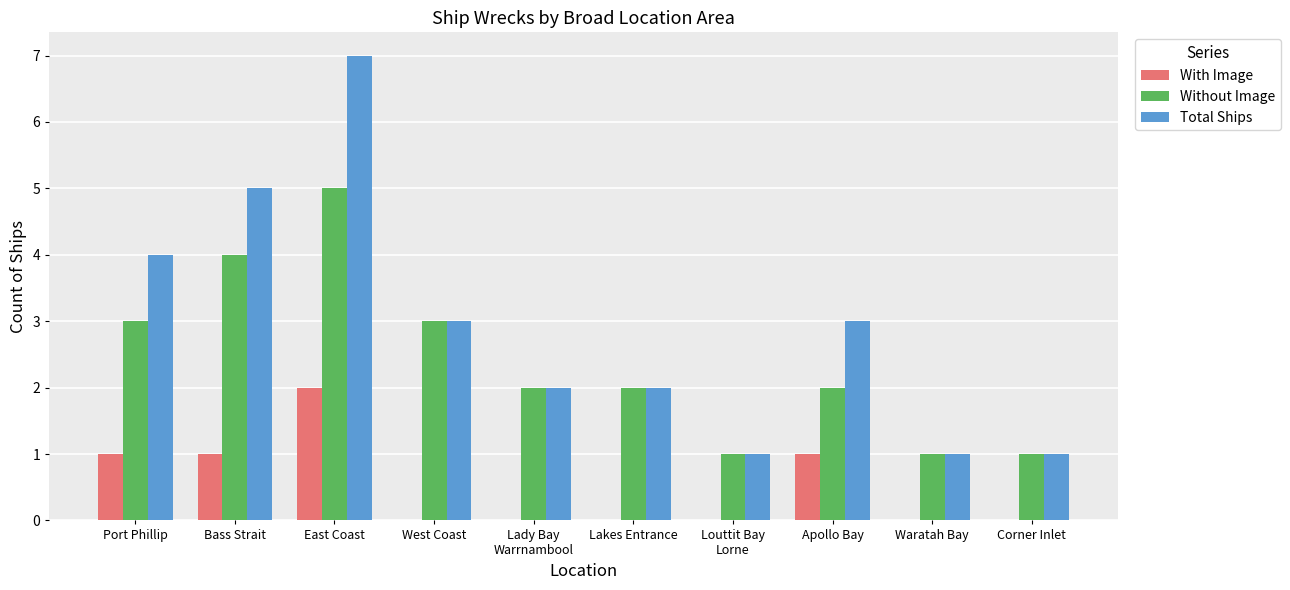

What value does the Total Ships series have at West Coast?

3